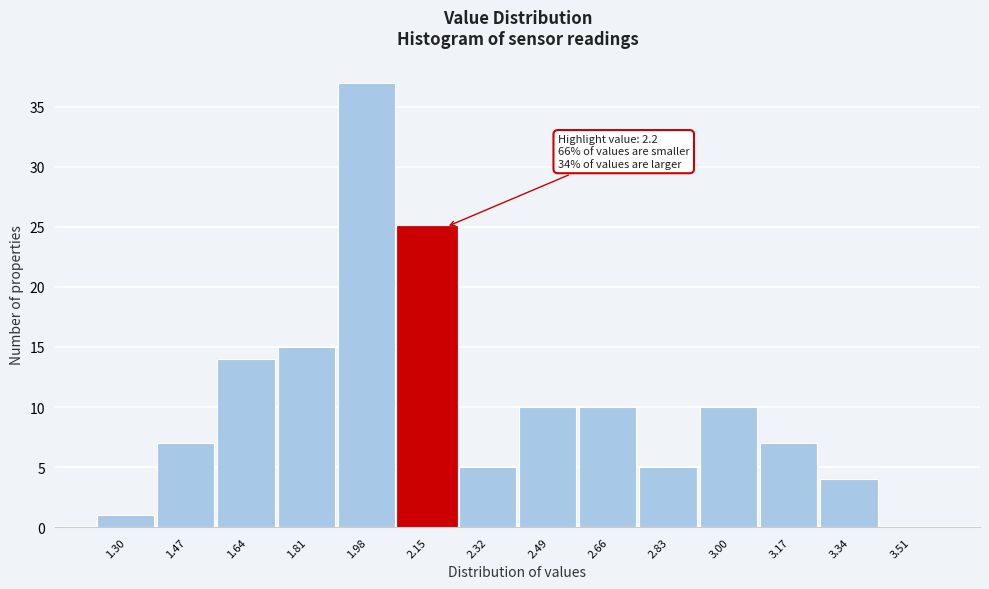

Reading right to left, extract all data points from this chart.

3.51=0	3.34=4	3.17=7	3.00=10	2.83=5	2.66=10	2.49=10	2.32=5	2.15=25	1.98=37	1.81=15	1.64=14	1.47=7	1.30=1